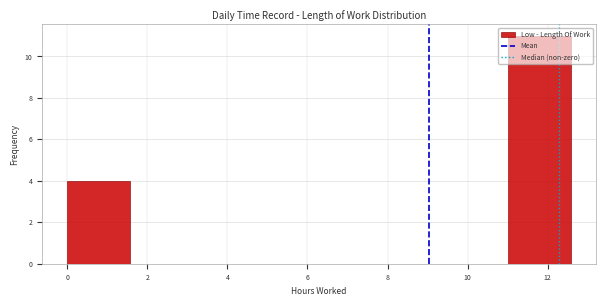

How tall is the bar that spans 11.0 to 12.6 on the x-axis? Neither the bar edges nor the heights are printed on the chart, so give them approximately, as read against the axes.

11